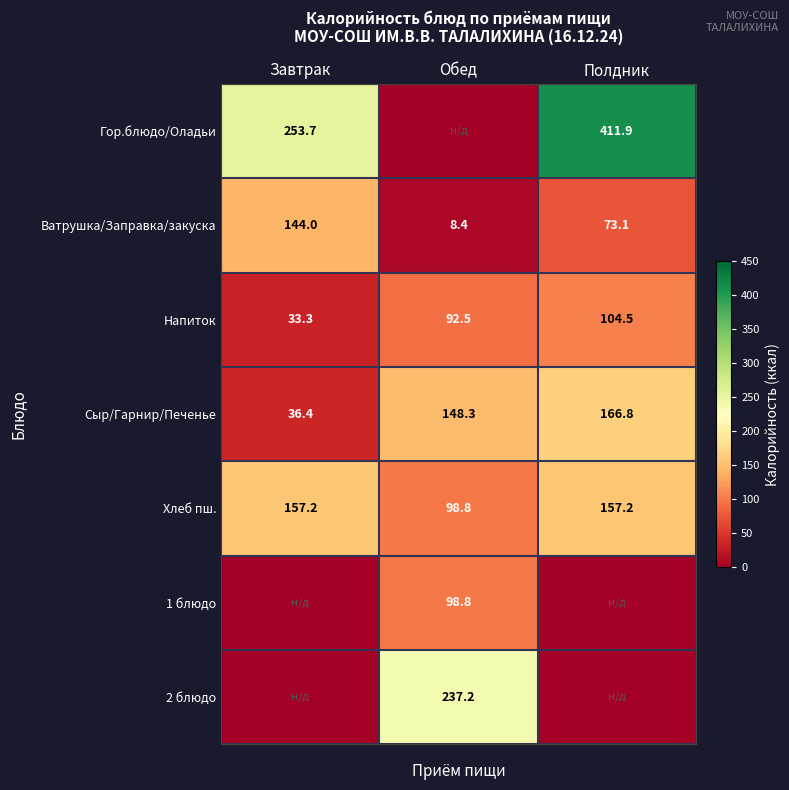

Between Завтрак and Обед, which is larger?

Завтрак